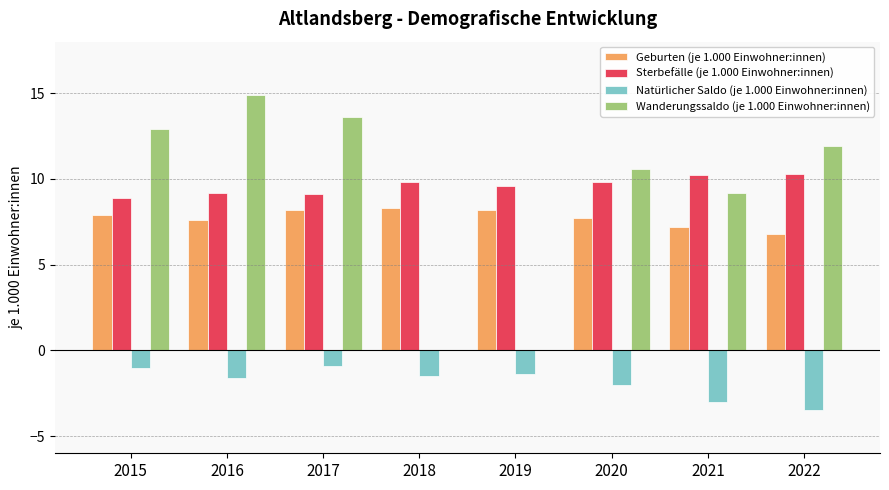

Is the value of Natürlicher Saldo (je 1.000 Einwohner:innen) at 2020 greater than the value of Wanderungssaldo (je 1.000 Einwohner:innen) at 2020?

No